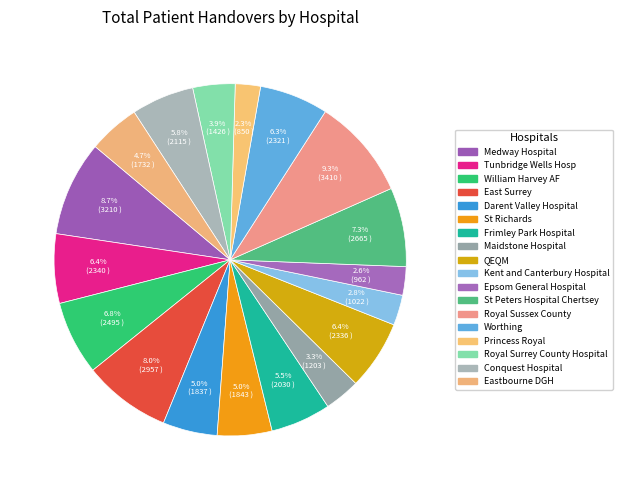

Between East Surrey and Princess Royal, which is larger?

East Surrey